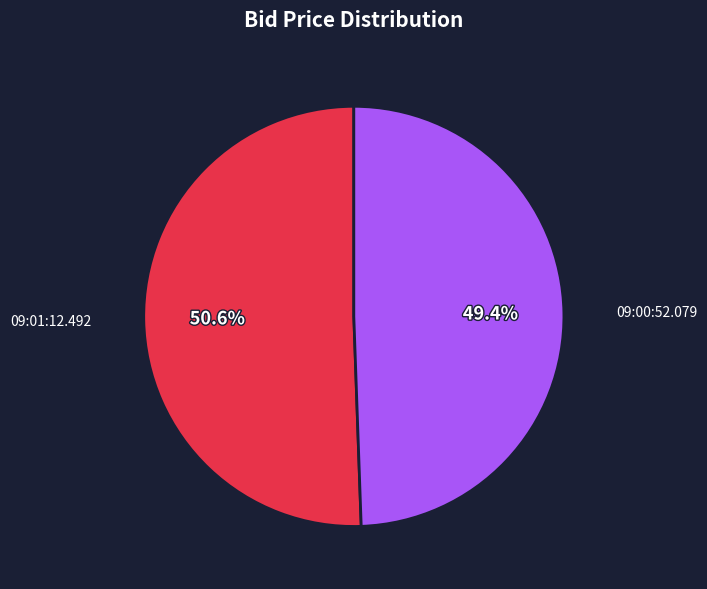

Does 09:00:52.079 represent more than half of the total?

No